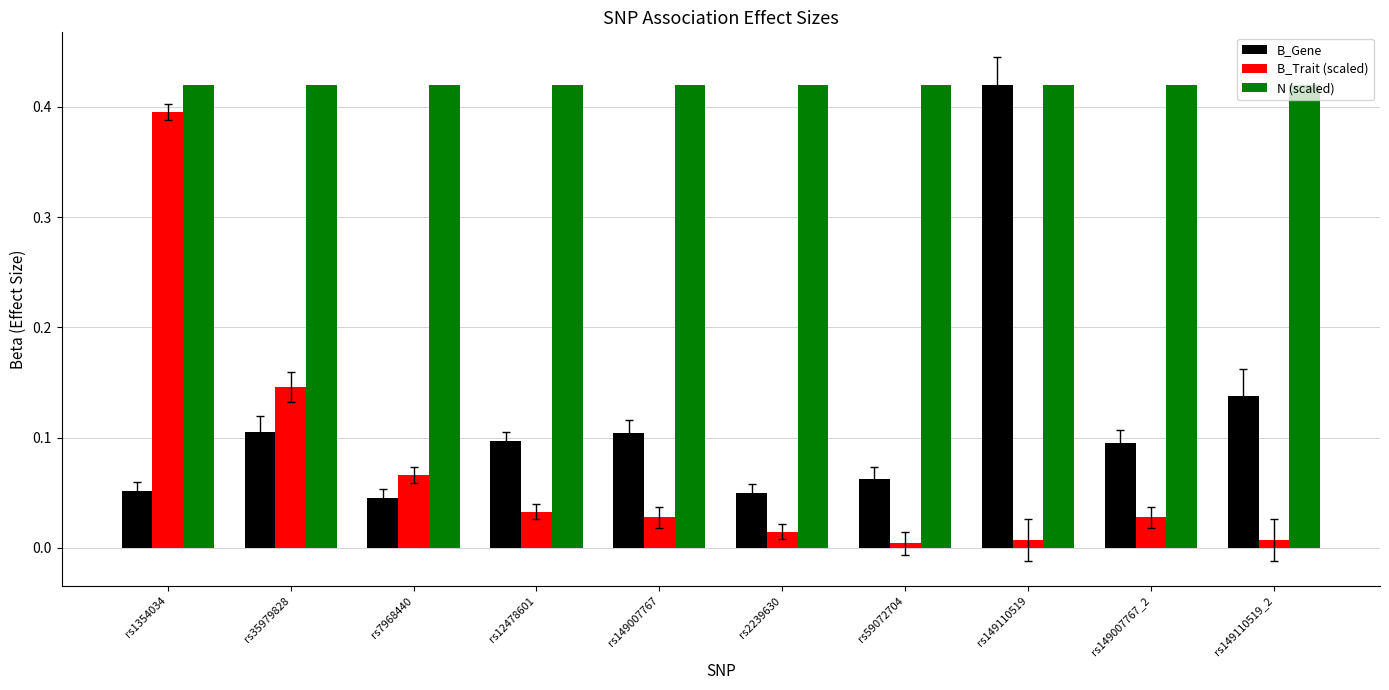

Rank the series at rs149110519_2 from highest to lowest value.

N (scaled), B_Gene, B_Trait (scaled)